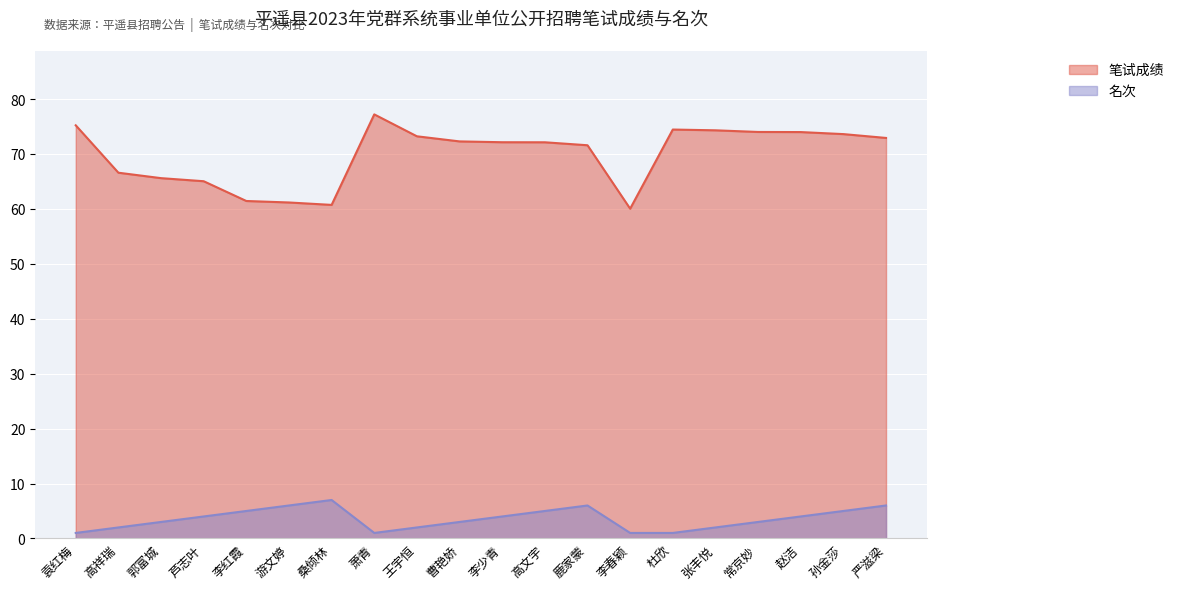

What is the highest value of the 名次 series?

7.0